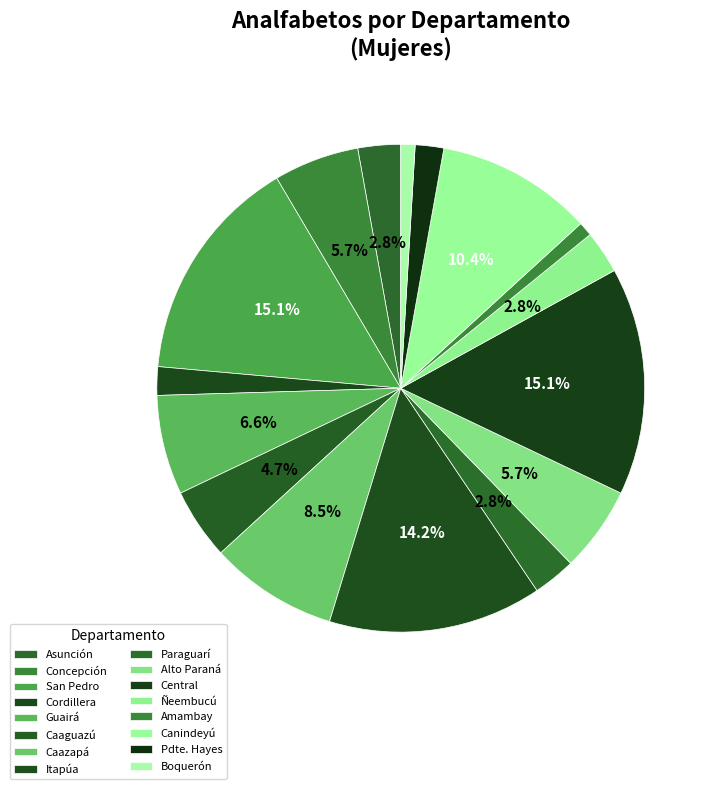

Is there a majority slice in this chart?

No